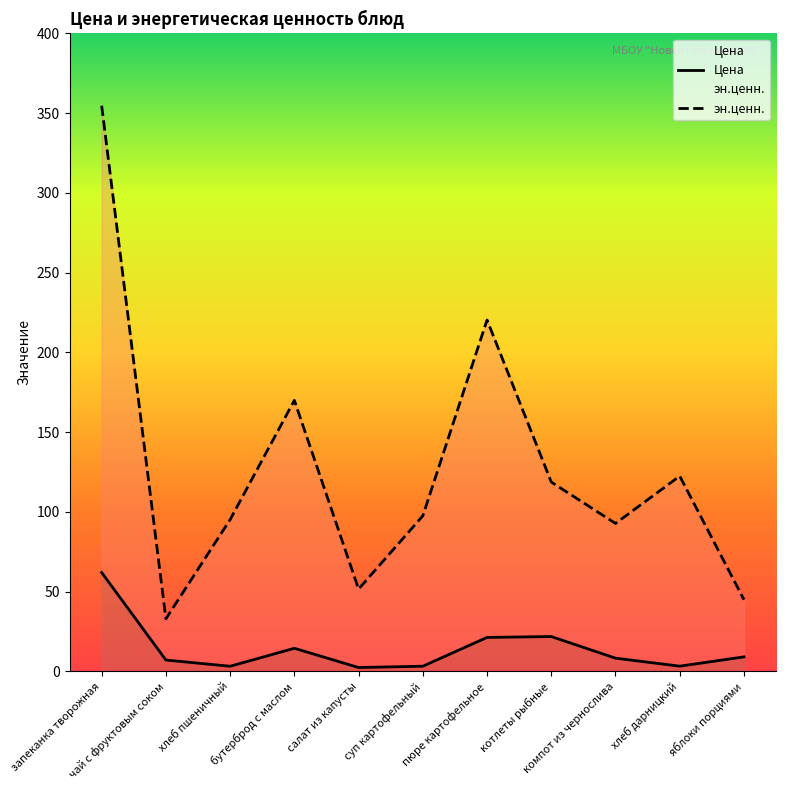

Which category has the highest value in the эн.ценн. series?

запеканка творожная